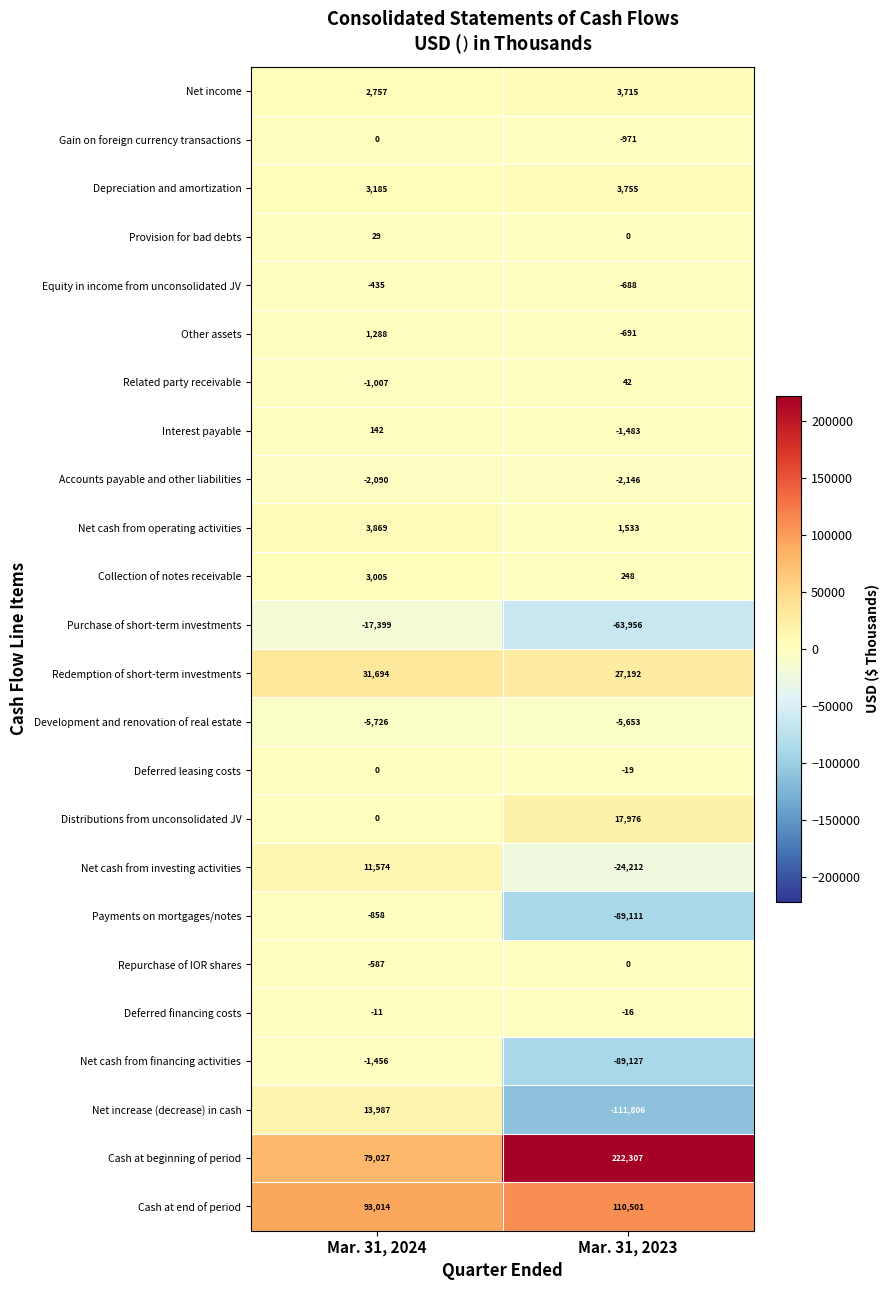

Between Mar. 31, 2024 and Mar. 31, 2023, which series saw the biggest shift?

Cash at beginning of period